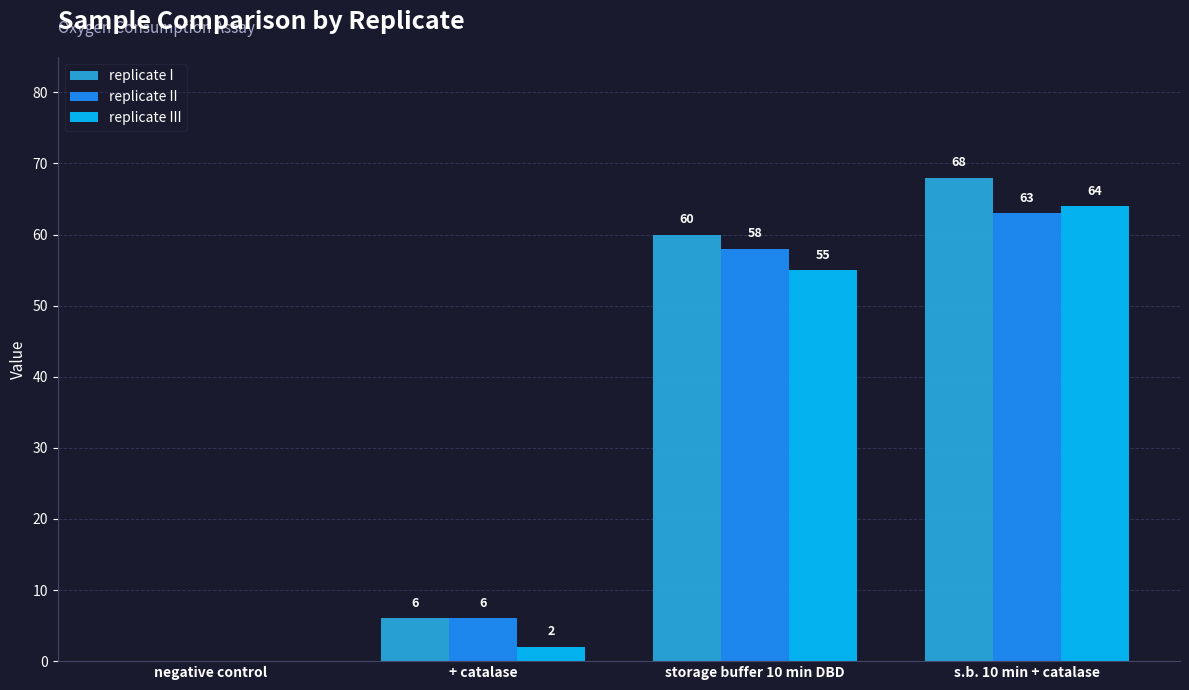

How many values in replicate II are above zero?

3